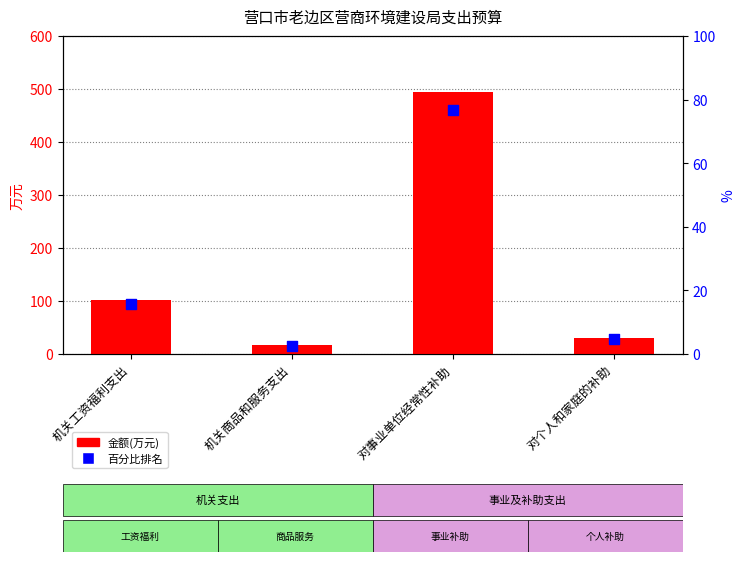

Which series reaches the minimum Y coordinate?

百分比排名